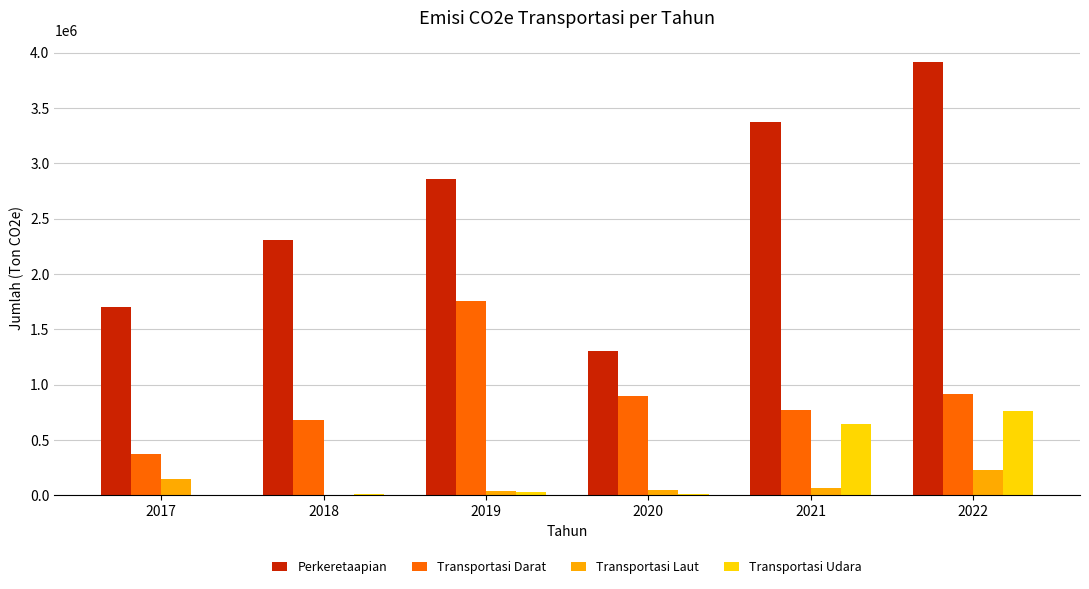

At which category is the sum across all series the highest?

2022